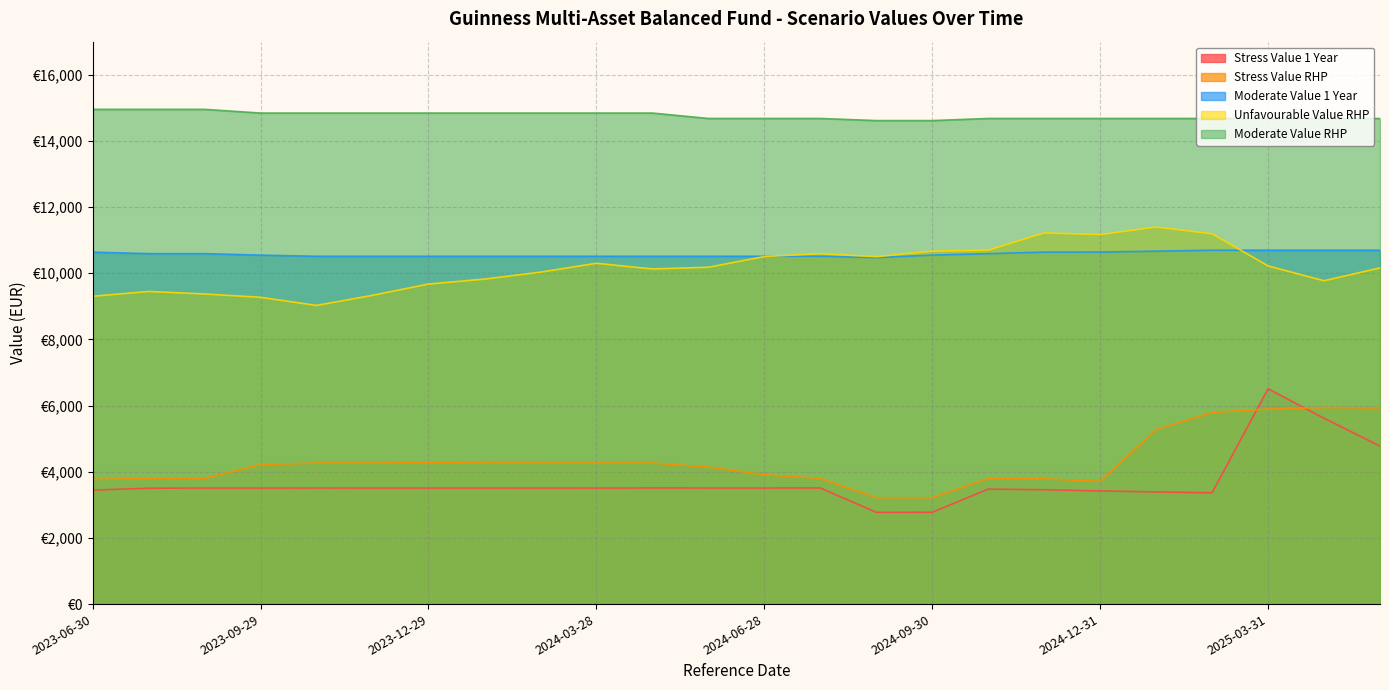

The value of Unfavourable Value RHP at 2023-06-30 is 2509.1. True or false?

False